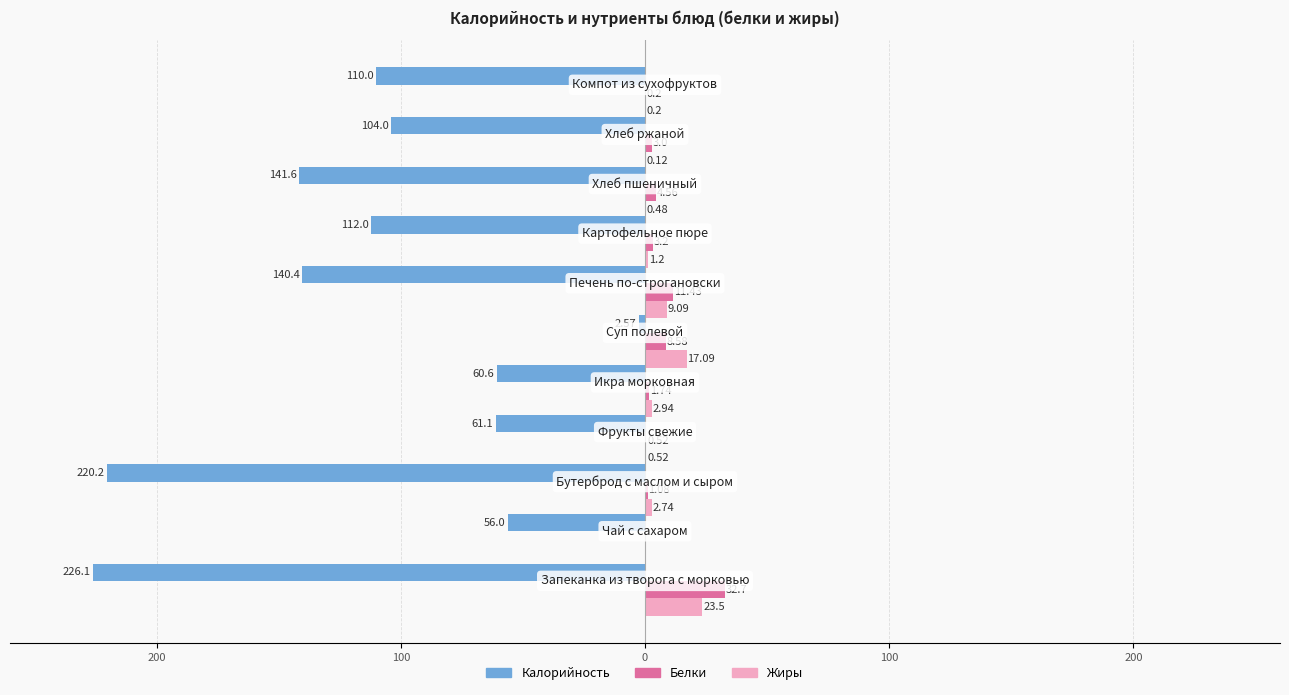

What are all the series names shown in the legend?

Калорийность, Белки, Жиры